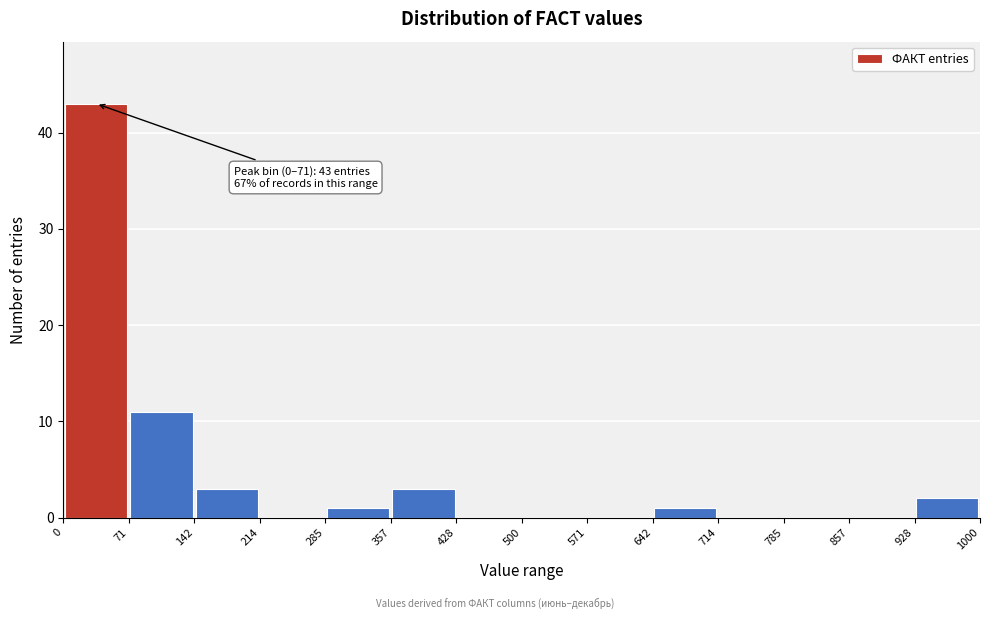

Over which range of the x-axis is the bar tallest?

0 to 71